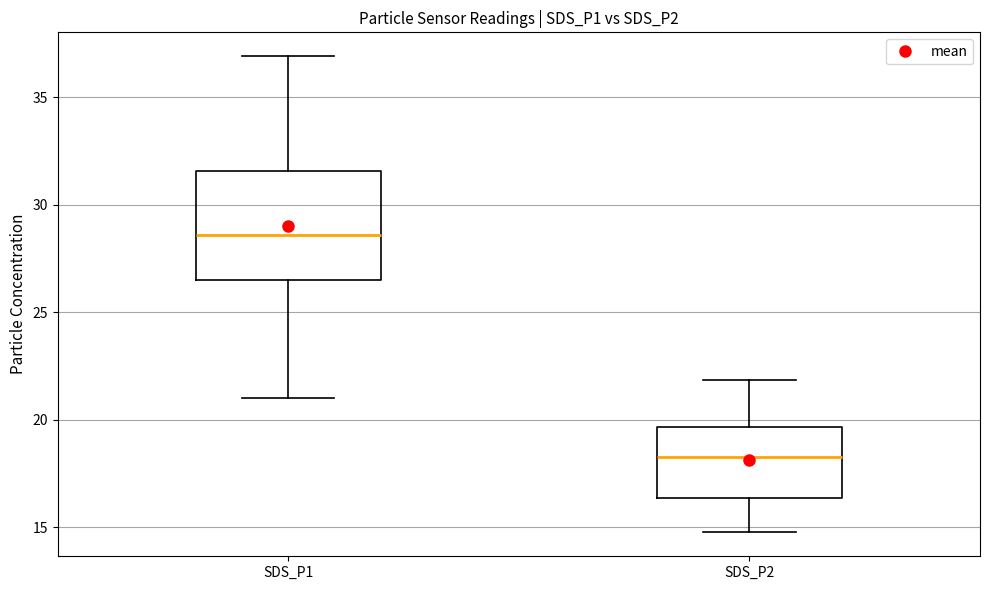

Reading left to right, read every box against the y-axis: the position of its median line, the range the box covers, and the ends of its whiskers. The values are not printed on the chart, so give them approximately, as read against the axis.

SDS_P1: median 28.5, box 26.5 to 31.5, whiskers 21.0 to 37.0
SDS_P2: median 18.0, box 16.5 to 19.5, whiskers 15.0 to 22.0